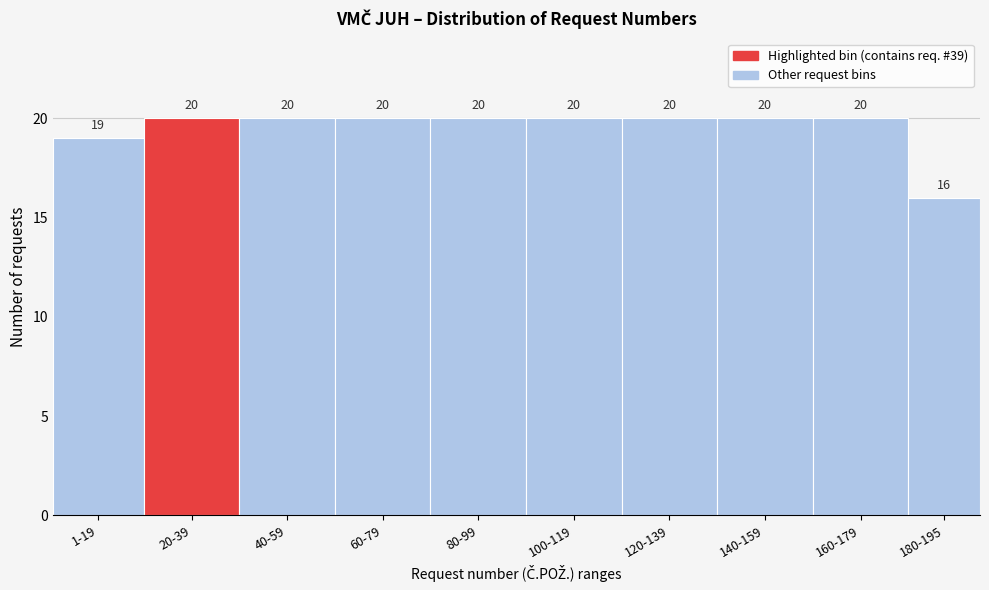

Reading left to right, transcribe all the data shown in this chart.

19	20	20	20	20	20	20	20	20	16